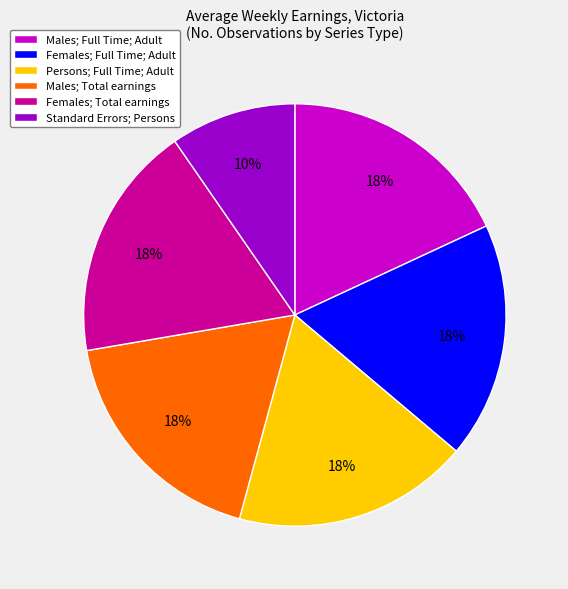

Approximately how many times larger is the value at Males; Full Time; Adult compared to Females; Full Time; Adult?

1.0